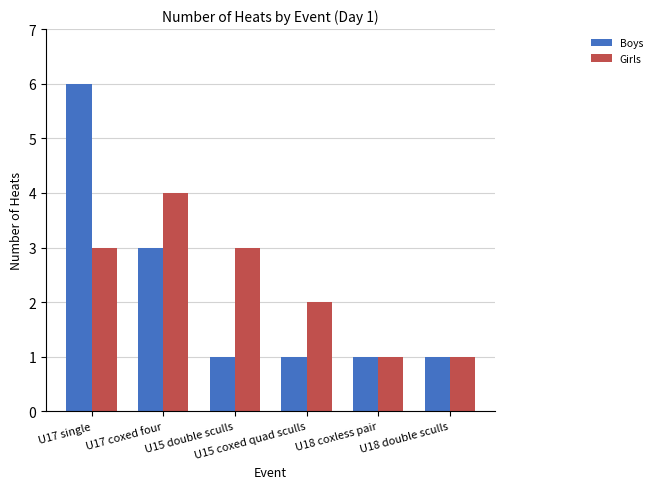

What is the difference between the Girls values at U15 double sculls and U17 coxed four?

1